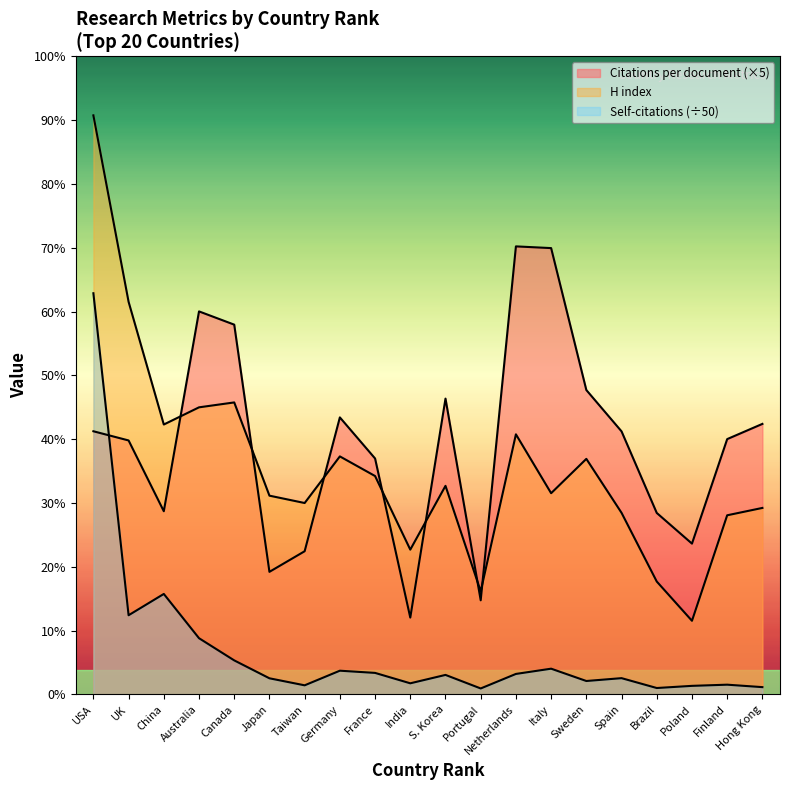

Between USA and Portugal, which series saw the biggest shift?

H index